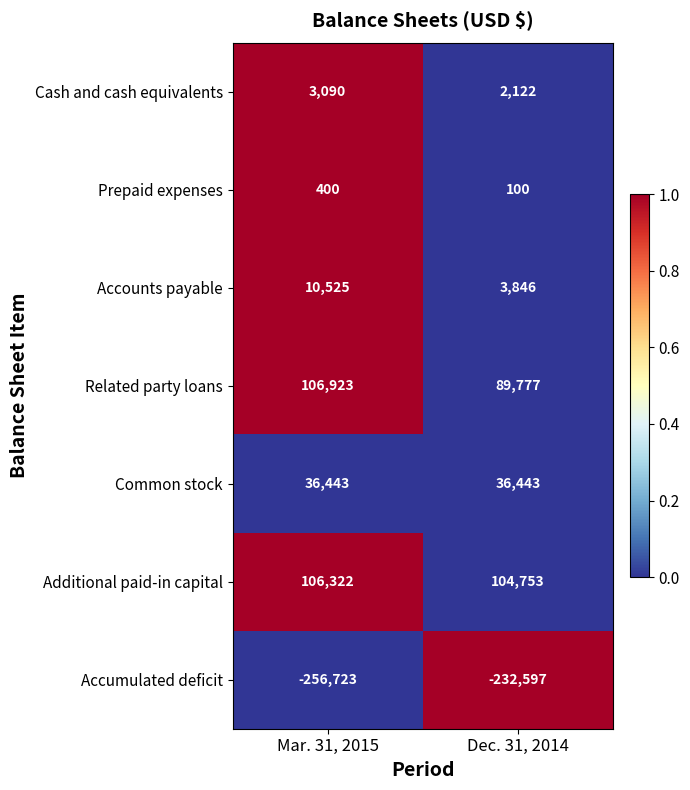

Which label corresponds to the smallest value in the chart?

Mar. 31, 2015